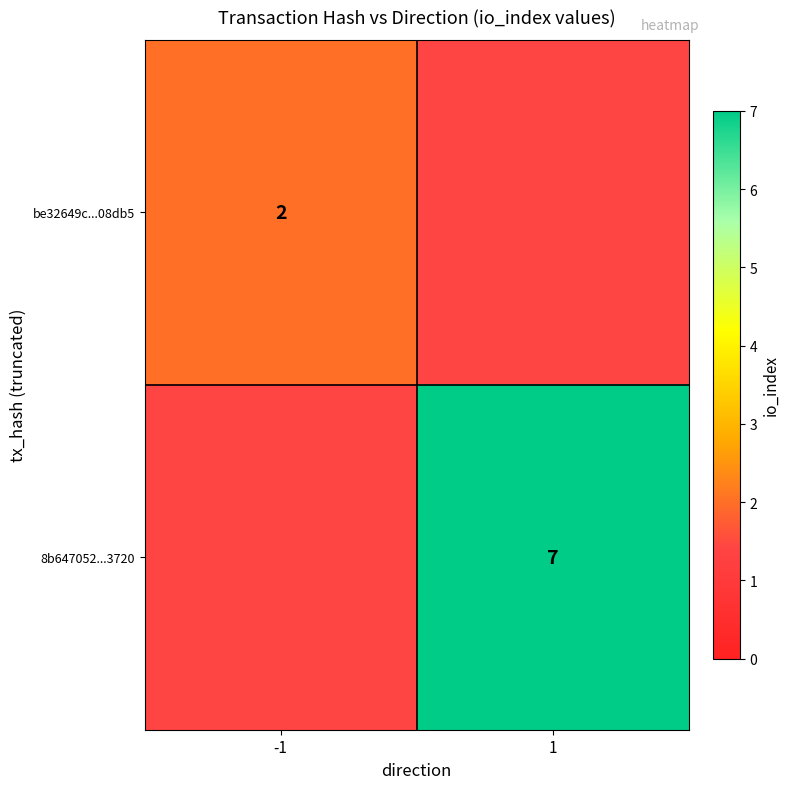

The value of be32649c...08db5 at -1 is 1. True or false?

False